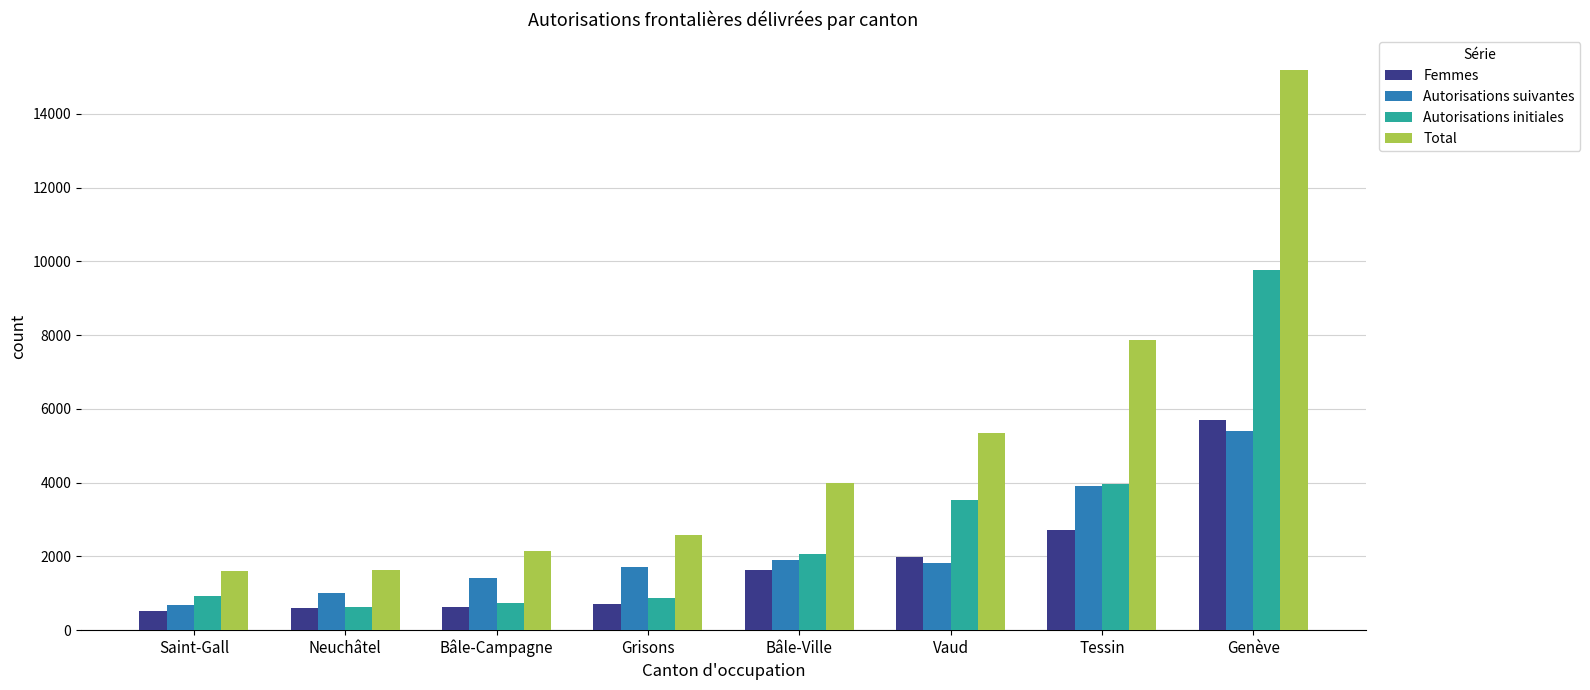

The Autorisations suivantes series shows 1824 at Vaud. True or false?

True